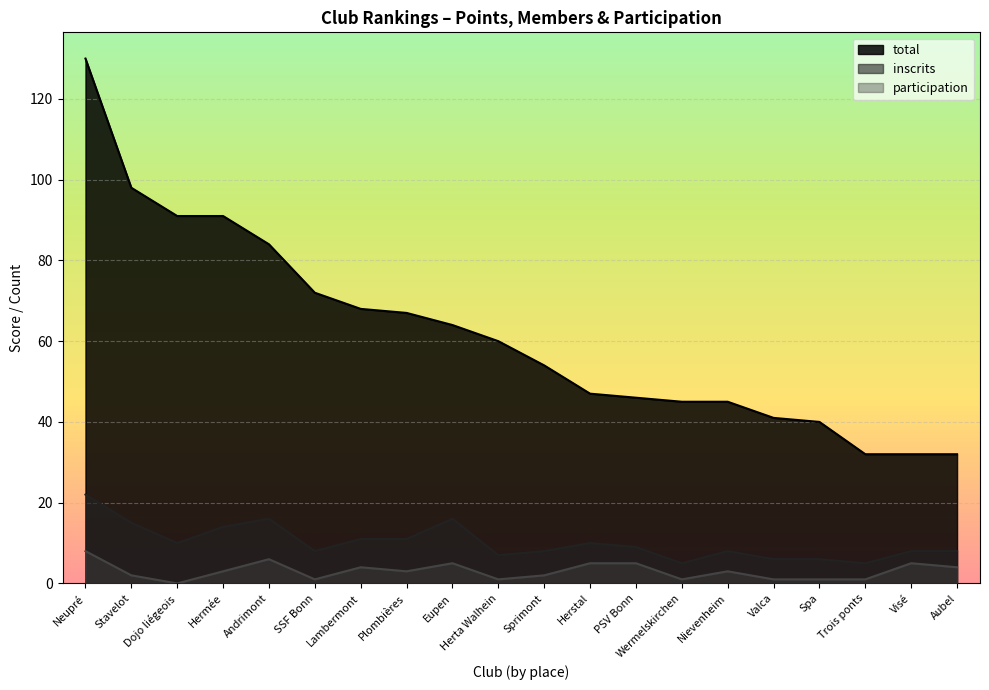

What is the minimum value for total?

32